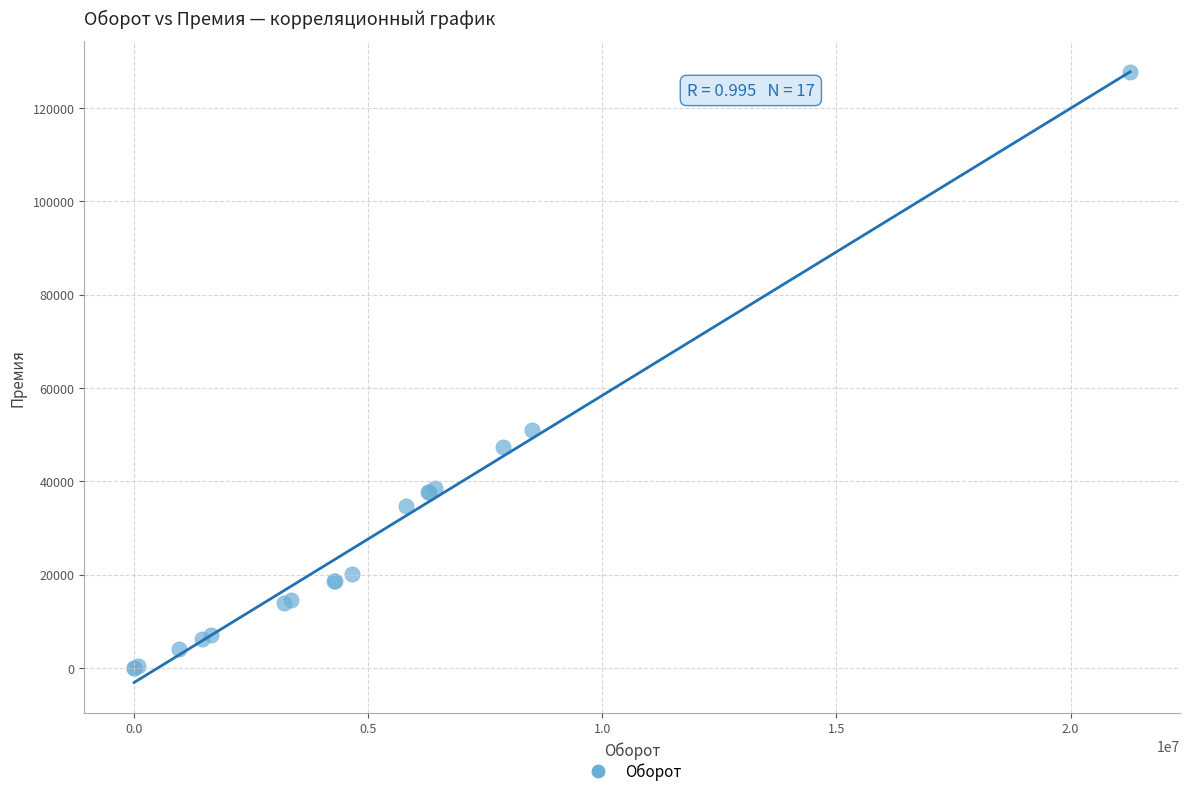

What Y value in the scatter plot is closest to 63820?

50984.9